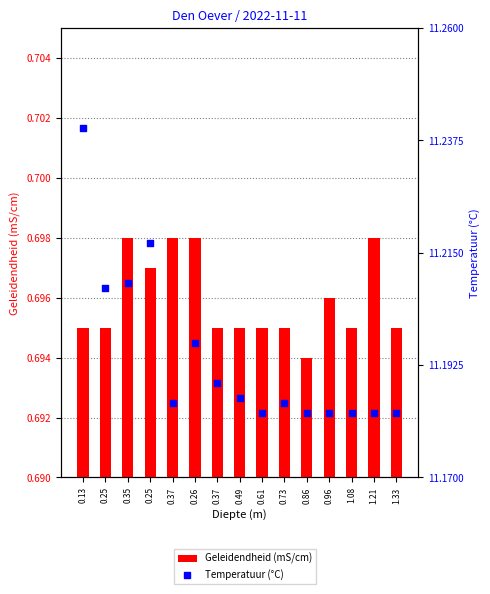

Which series has the largest total across all categories?

Temperatuur (°C)